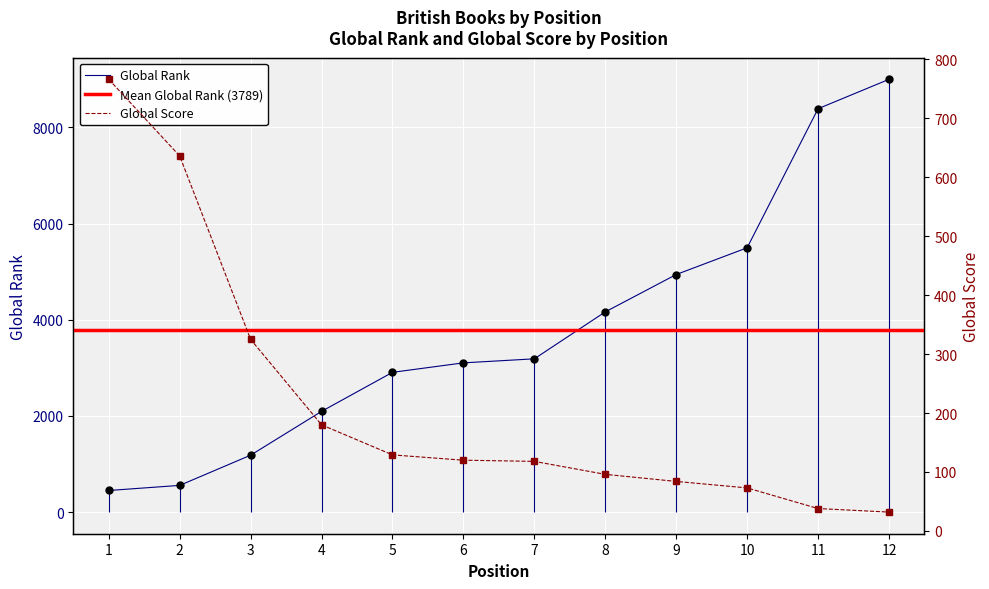

How many times do Global Rank and Global Score cross each other?

1